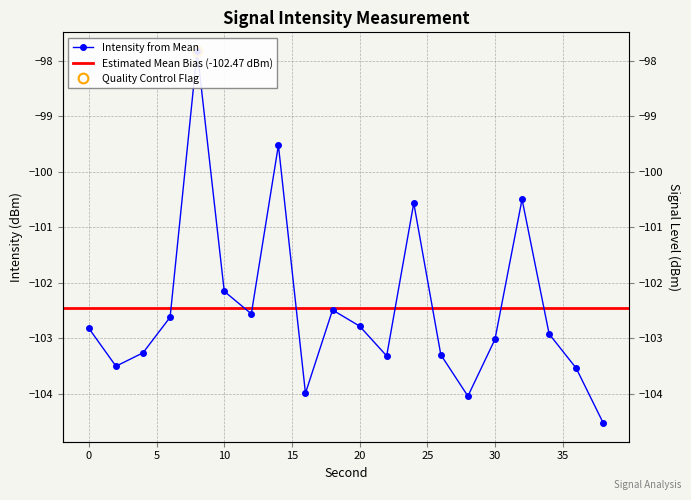

Where is the data nearest to the value -101?

24